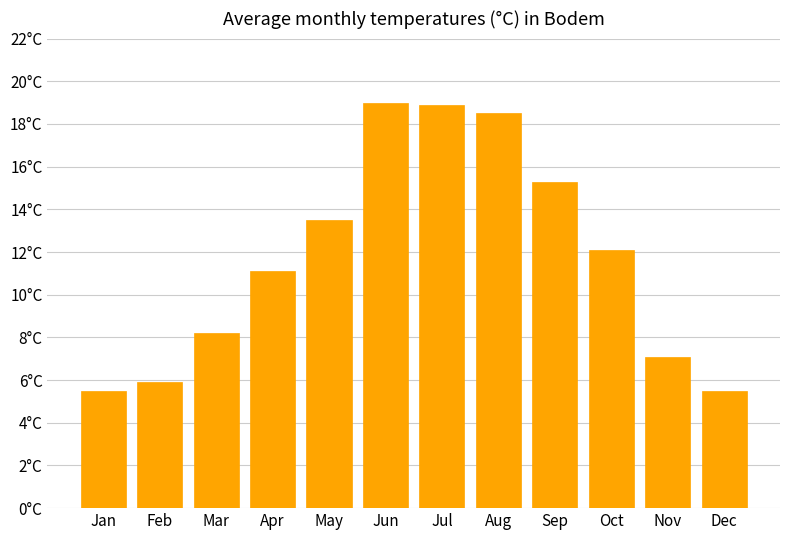

Does the chart contain any negative values?

No